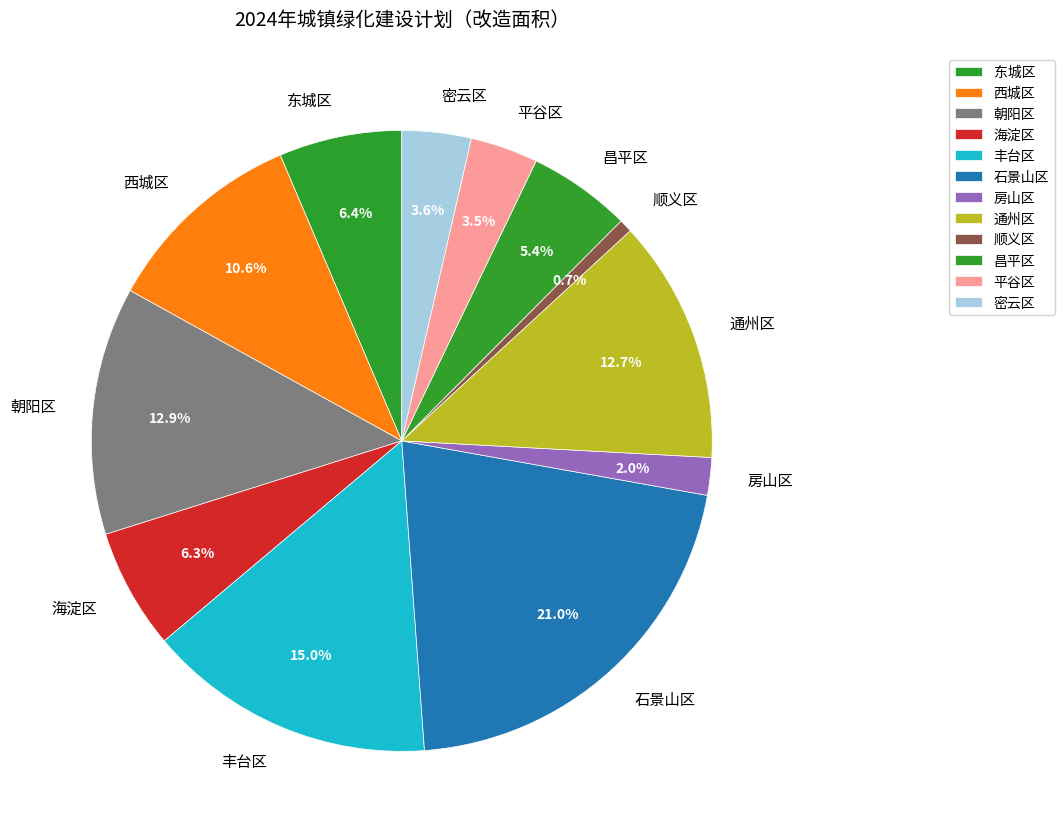

What is the smallest slice in the pie chart?

顺义区